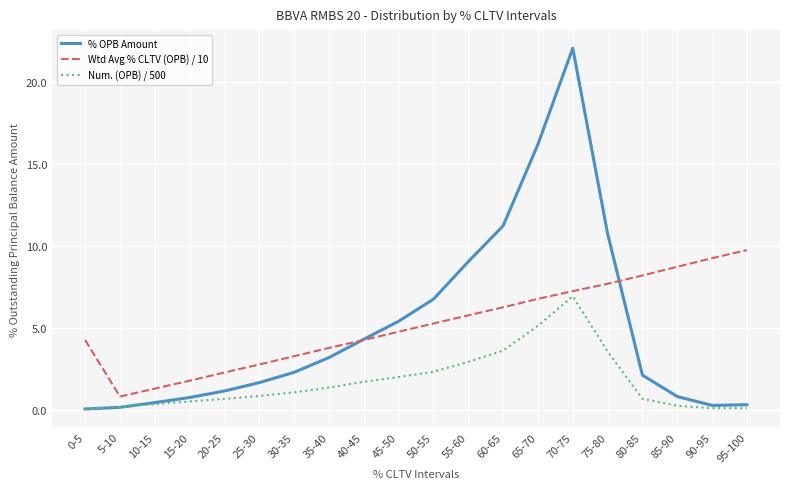

In % OPB Amount, how many points are lower than both neighbors (excluding endpoints)?

1